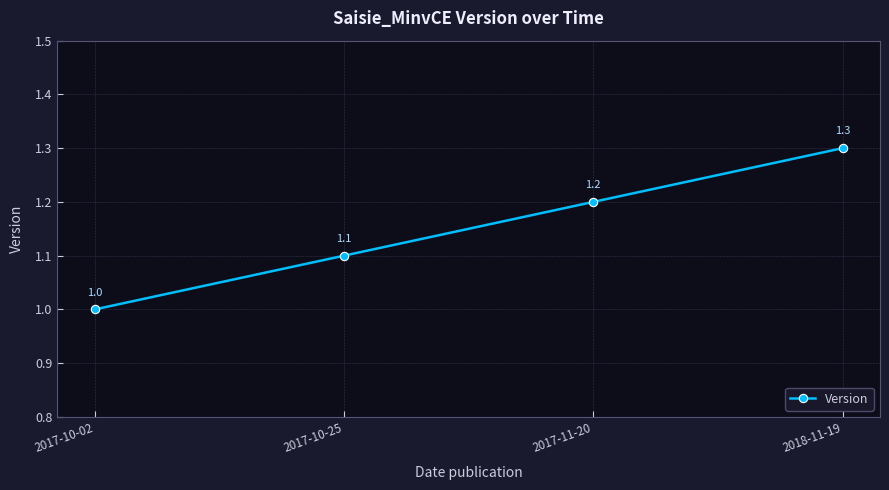

The chart shows a value of 1.3 at 2018-11-19. True or false?

True